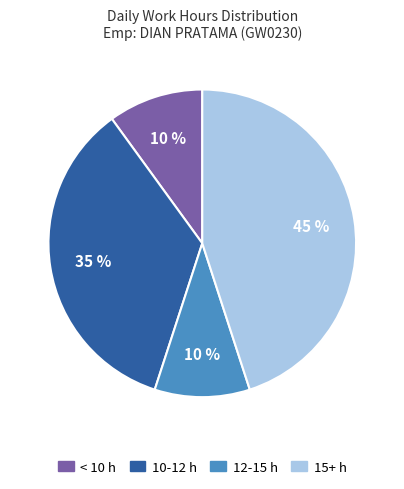

To the nearest percent, what is the difference between the largest and smallest slice percentages?

35%